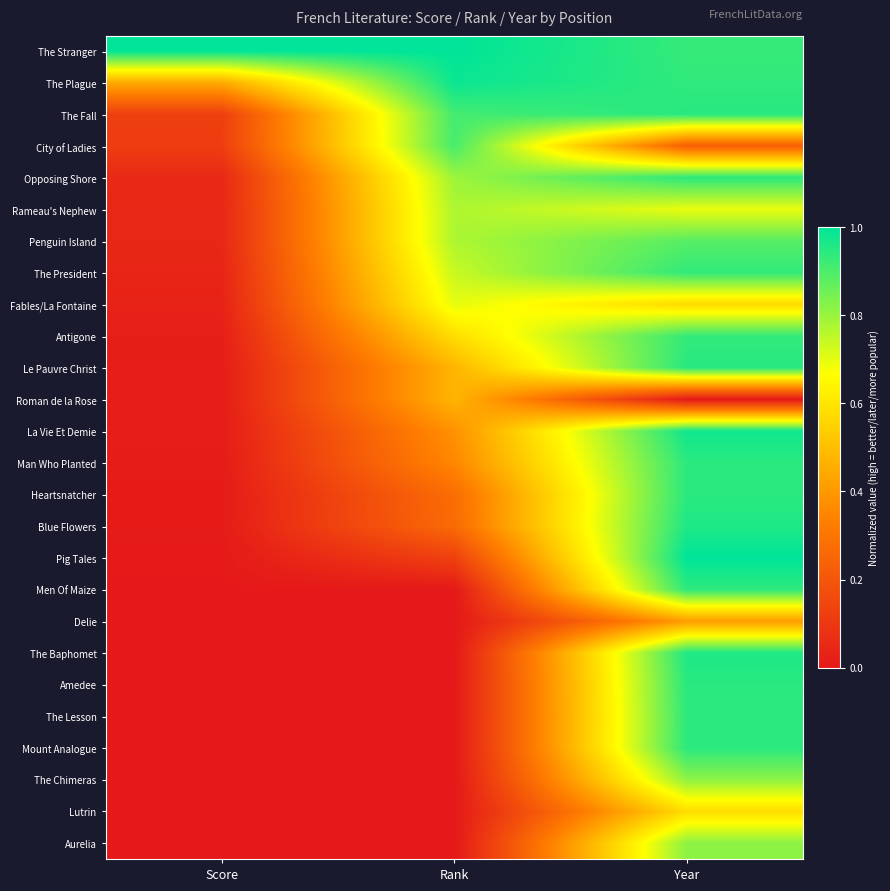

Reading left to right, transcribe all the data shown in this chart.

The Stranger: Score=1.0	Rank=1.0	Year=0.9
The Plague: Score=0.4	Rank=1.0	Year=0.9
The Fall: Score=0.1	Rank=0.9	Year=0.9
City of Ladies: Score=0.1	Rank=0.9	Year=0.2
Opposing Shore: Score=0.1	Rank=0.8	Year=0.9
Rameau's Nephew: Score=0.0	Rank=0.8	Year=0.7
Penguin Island: Score=0.0	Rank=0.8	Year=0.9
The President: Score=0.0	Rank=0.7	Year=0.9
Fables/La Fontaine: Score=0.0	Rank=0.7	Year=0.6
Antigone: Score=0.0	Rank=0.6	Year=0.9
Le Pauvre Christ: Score=0.0	Rank=0.5	Year=0.9
Roman de la Rose: Score=0.0	Rank=0.5	Year=0.0
La Vie Et Demie: Score=0.0	Rank=0.4	Year=1.0
Man Who Planted: Score=0.0	Rank=0.4	Year=0.9
Heartsnatcher: Score=0.0	Rank=0.3	Year=0.9
Blue Flowers: Score=0.0	Rank=0.3	Year=1.0
Pig Tales: Score=0.0	Rank=0.1	Year=1.0
Men Of Maize: Score=0.0	Rank=0.0	Year=0.9
Delie: Score=0.0	Rank=0.0	Year=0.4
The Baphomet: Score=0.0	Rank=0.0	Year=1.0
Amedee: Score=0.0	Rank=0.0	Year=0.9
The Lesson: Score=0.0	Rank=0.0	Year=0.9
Mount Analogue: Score=0.0	Rank=0.0	Year=0.9
The Chimeras: Score=0.0	Rank=0.0	Year=0.8
Lutrin: Score=0.0	Rank=0.0	Year=0.6
Aurelia: Score=0.0	Rank=0.0	Year=0.8